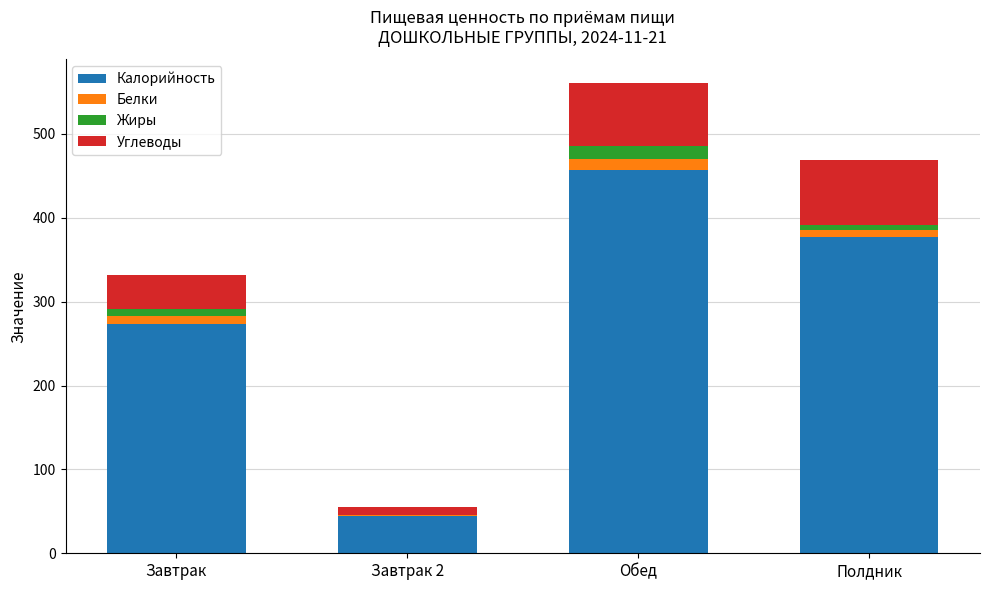

Are the bars grouped side by side (vs. stacked)?

No